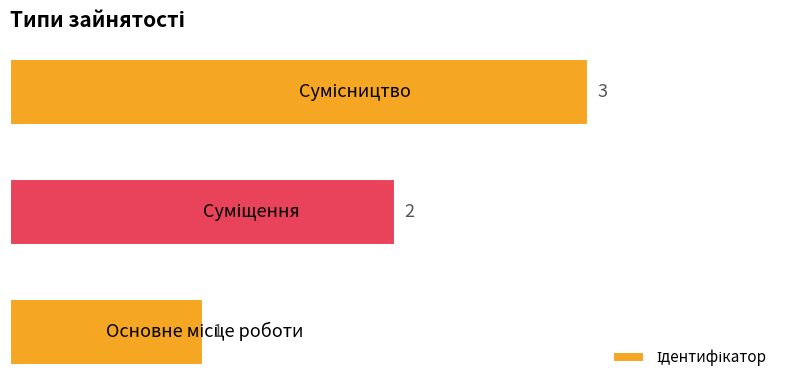

What is the greatest value displayed?

3